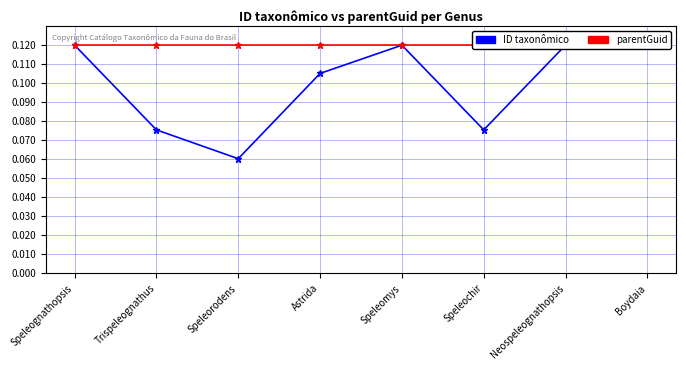

Reading left to right, list all the values displayed in this chart.

ID taxonômico: 0.1	0.1	0.1	0.1	0.1	0.1	0.1	0.1
parentGuid: 0.1	0.1	0.1	0.1	0.1	0.1	0.1	0.1